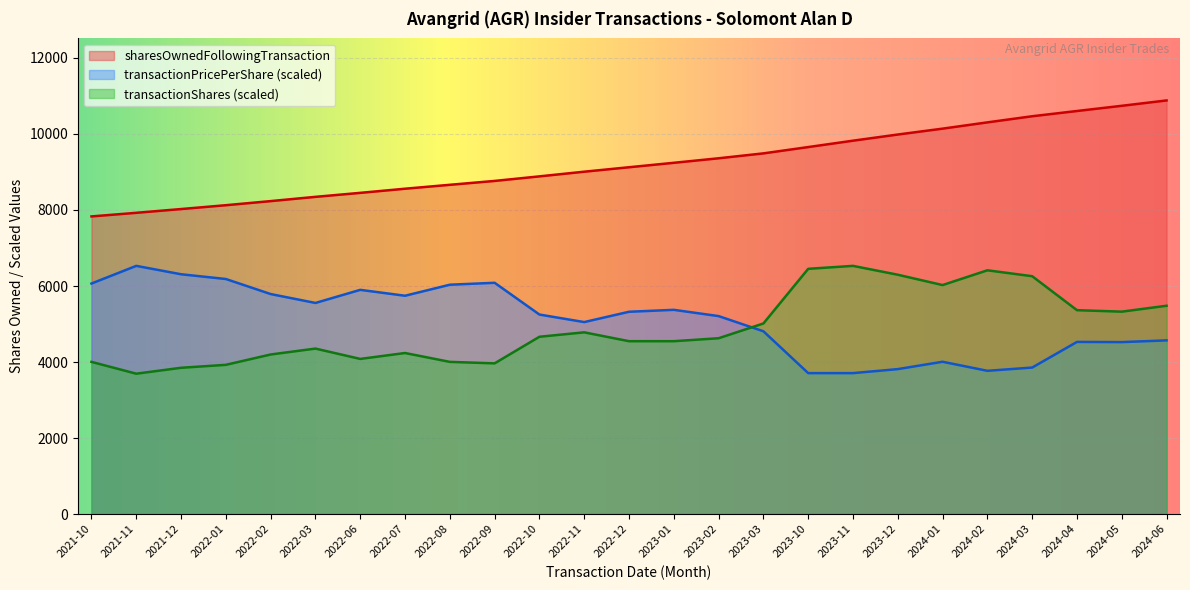

Is the value of transactionShares at 2022-03 greater than the value of transactionPricePerShare at 2022-01?

No